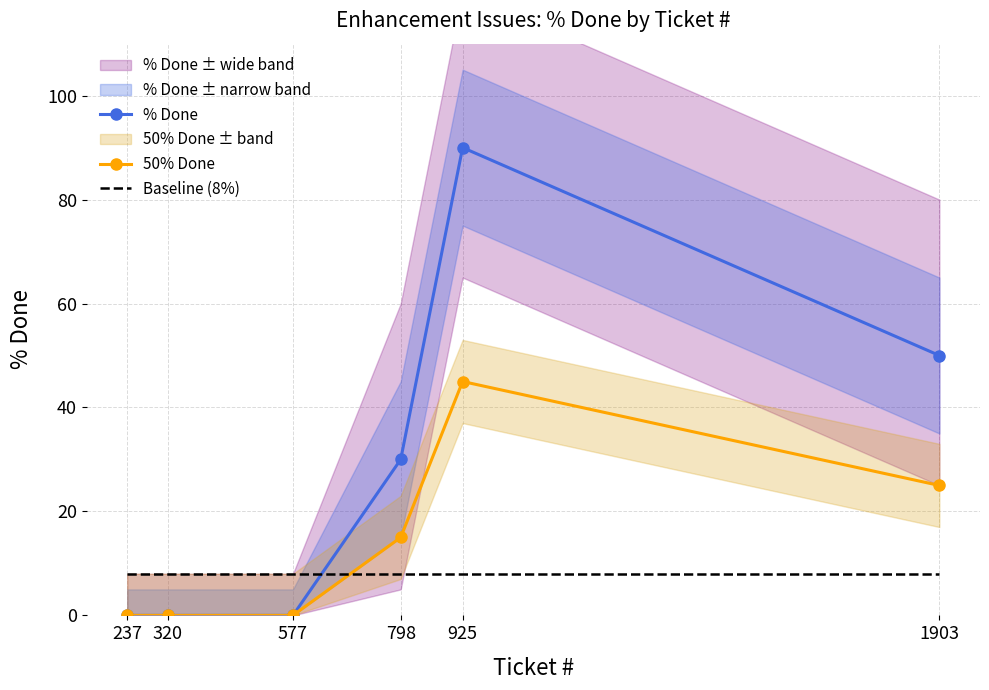

How many lines are shown in the chart?

3